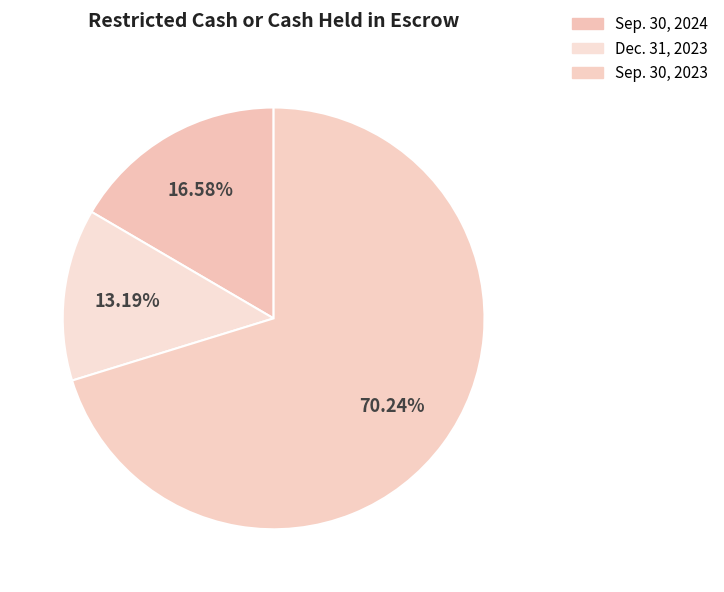

How many slices are in this pie chart?

3